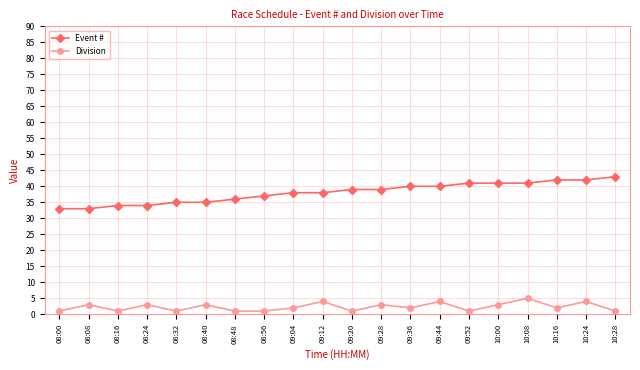

Rank the series by their maximum value, from highest to lowest.

Event #, Division